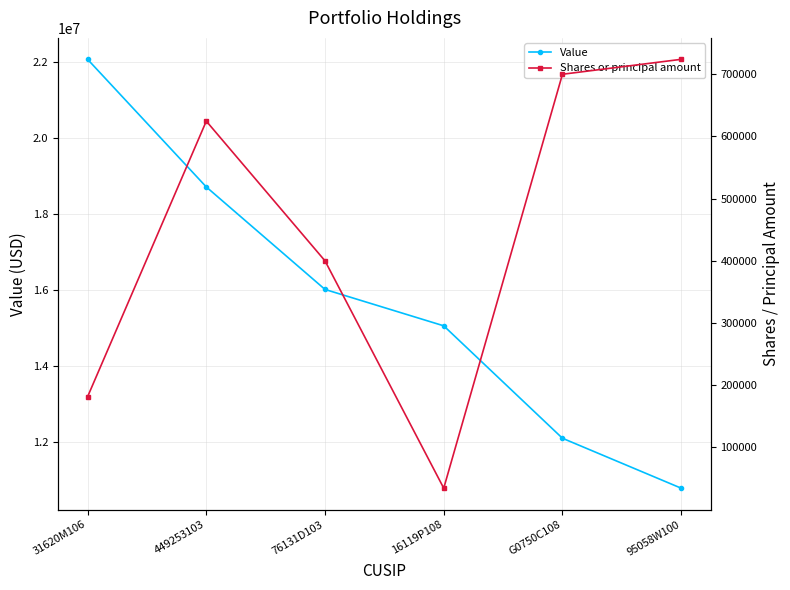

Does the chart have visible grid lines?

Yes